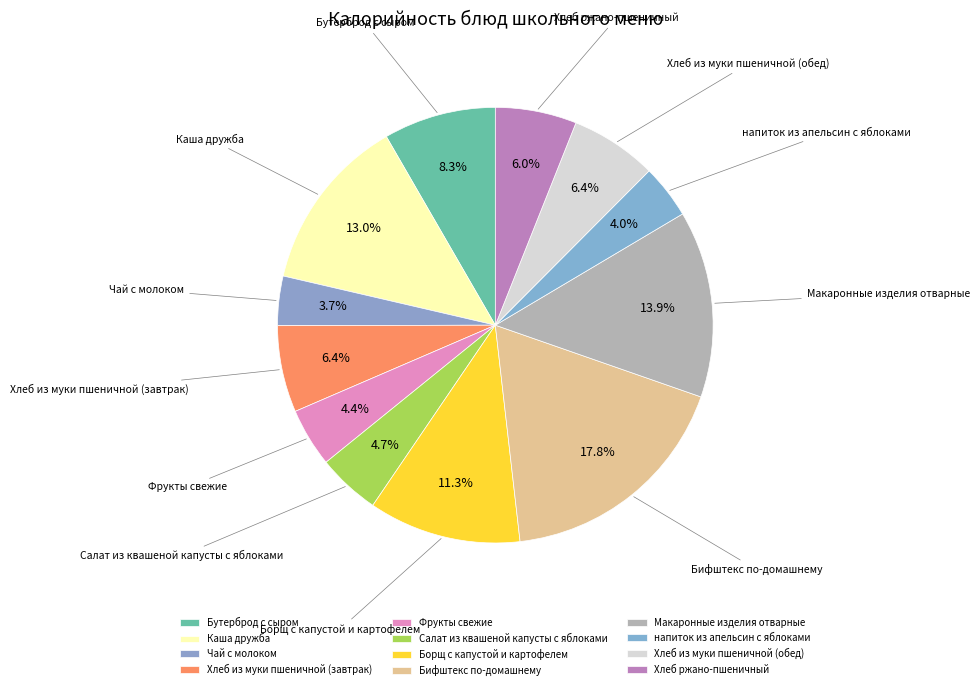

What is the largest slice in the pie chart?

Бифштекс по-домашнему